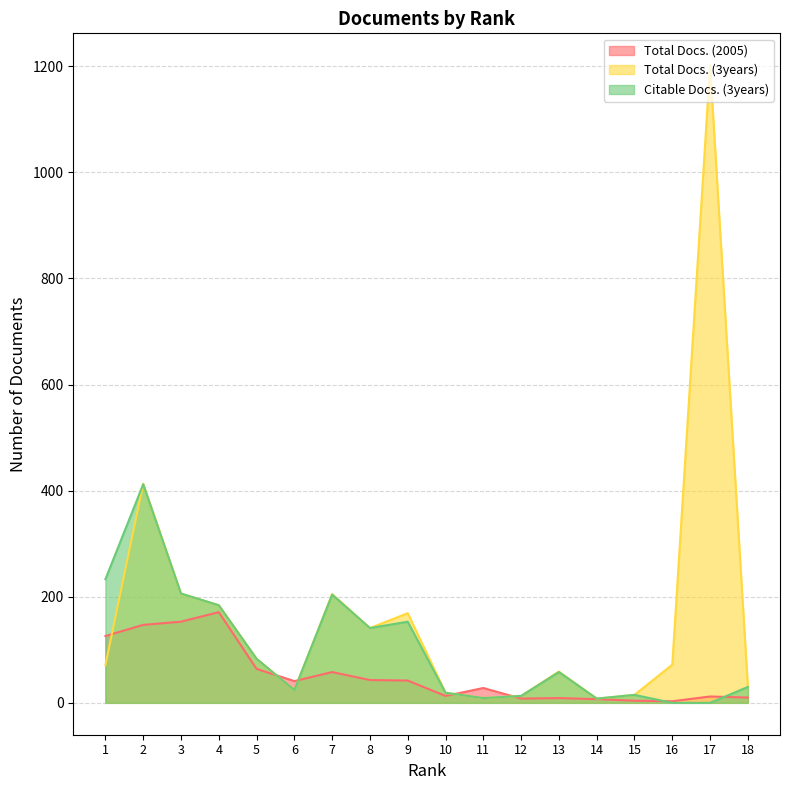

How many values in Citable Docs. (3years) are above zero?

16